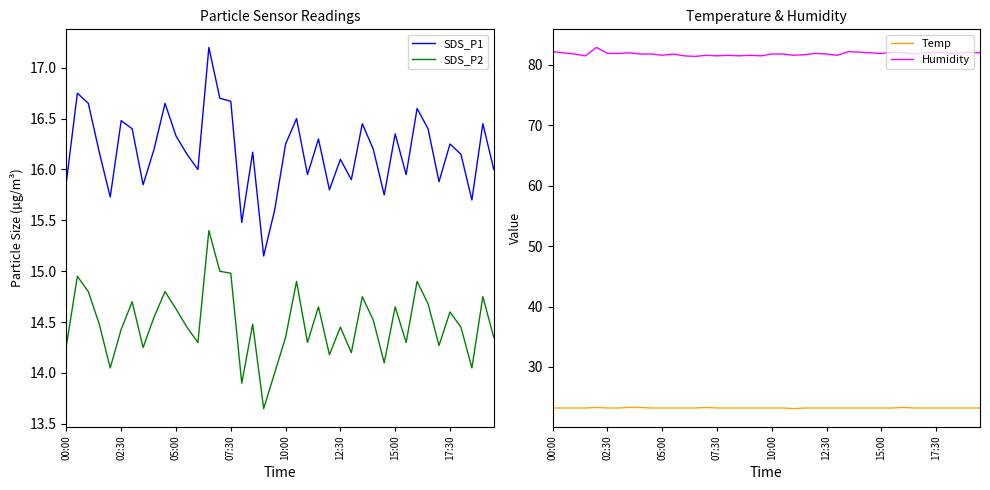

The value of SDS_P2 at 07:30 is 5.6. True or false?

False